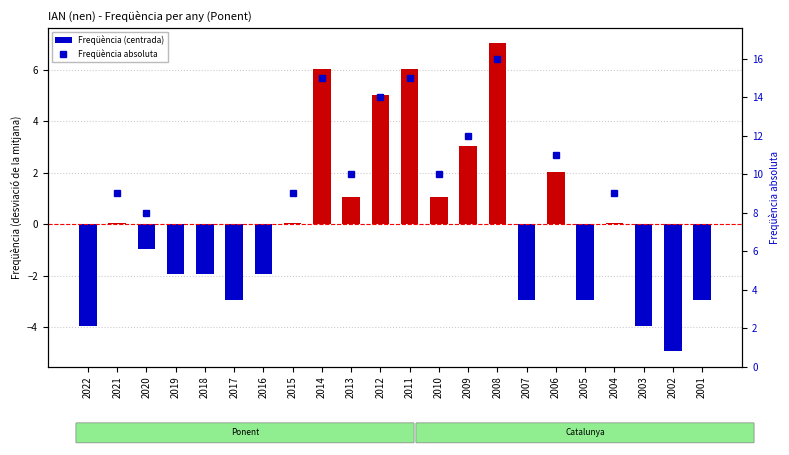

What is the value of the Freqüència (centrada) bar at the 4th from the left?

-2.0